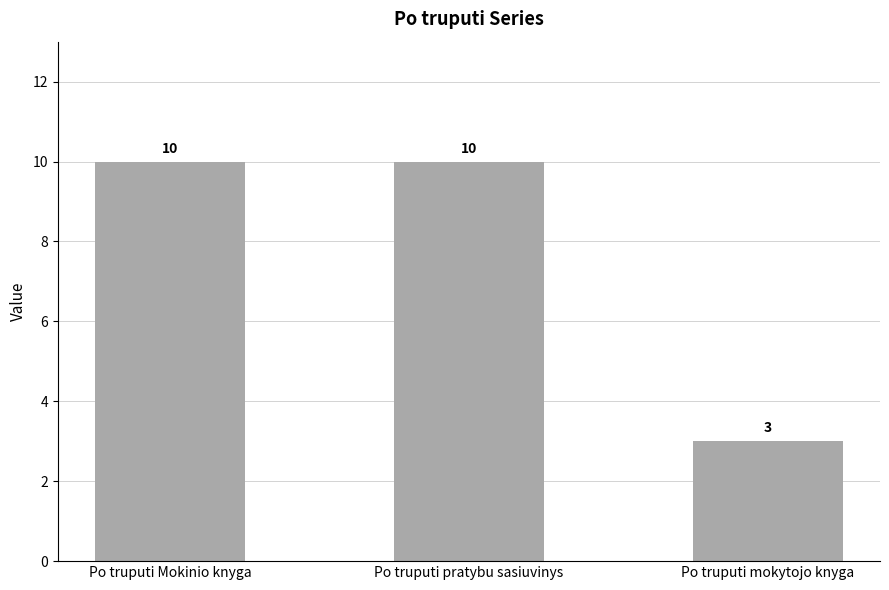

The value at Po truputi pratybu sasiuvinys is 10. True or false?

True